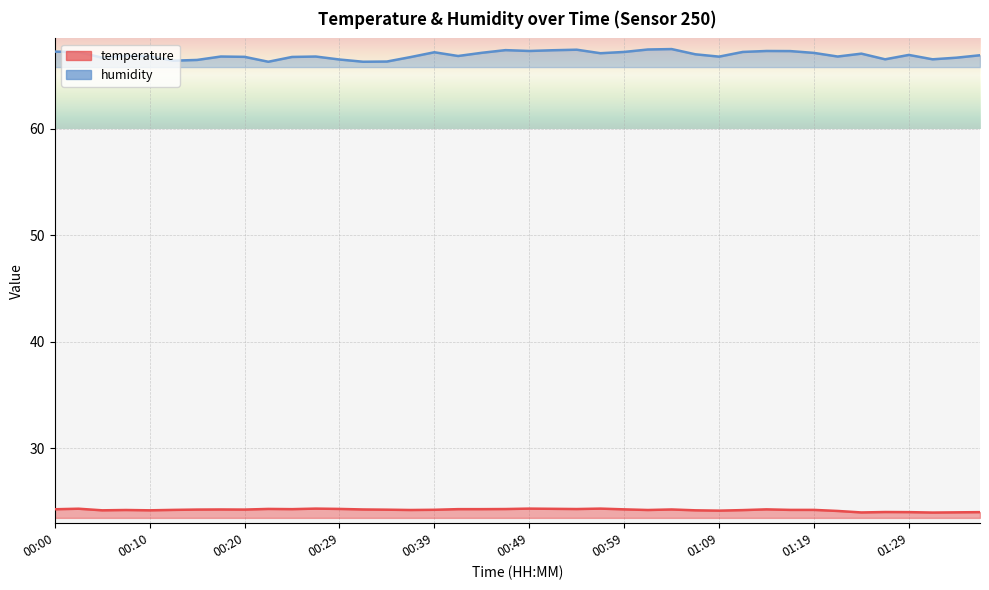

What position from the right is 01:32?

3